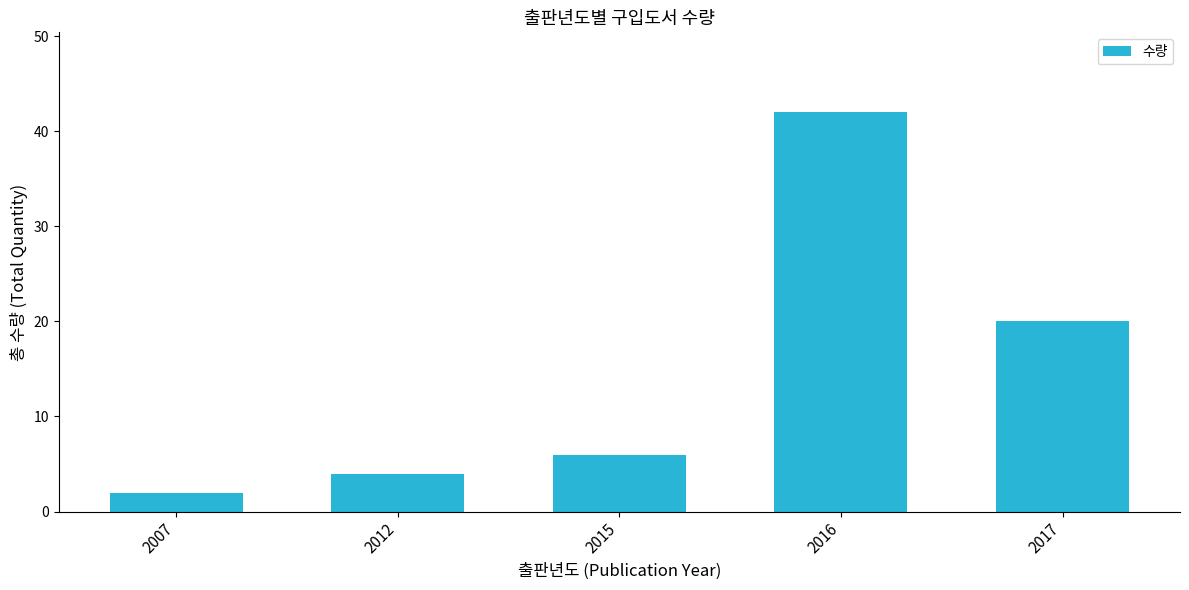

How many data points does each series have?

5